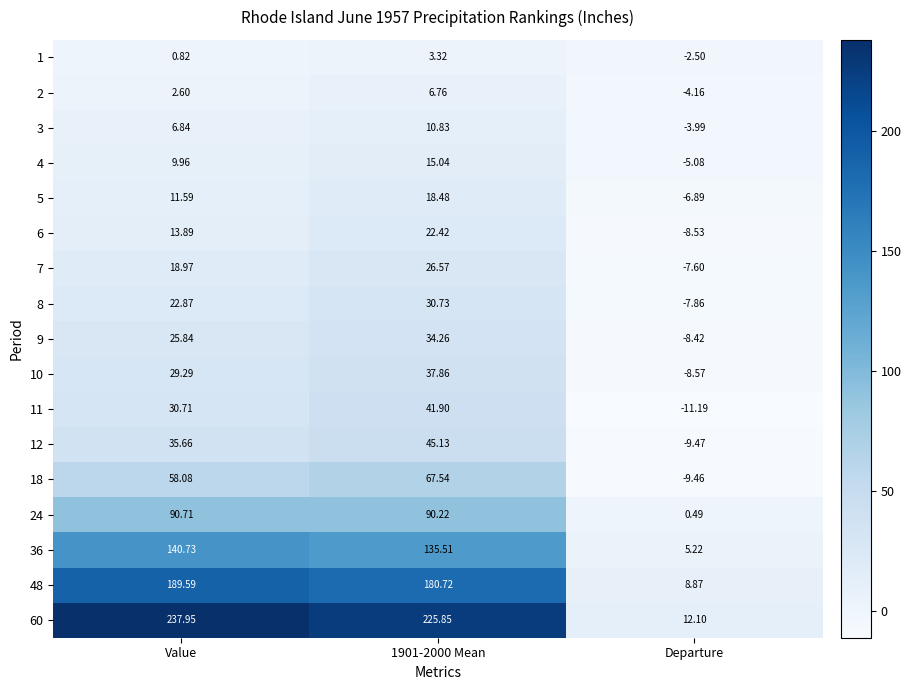

At how many categories does at least one series exceed 220?

2